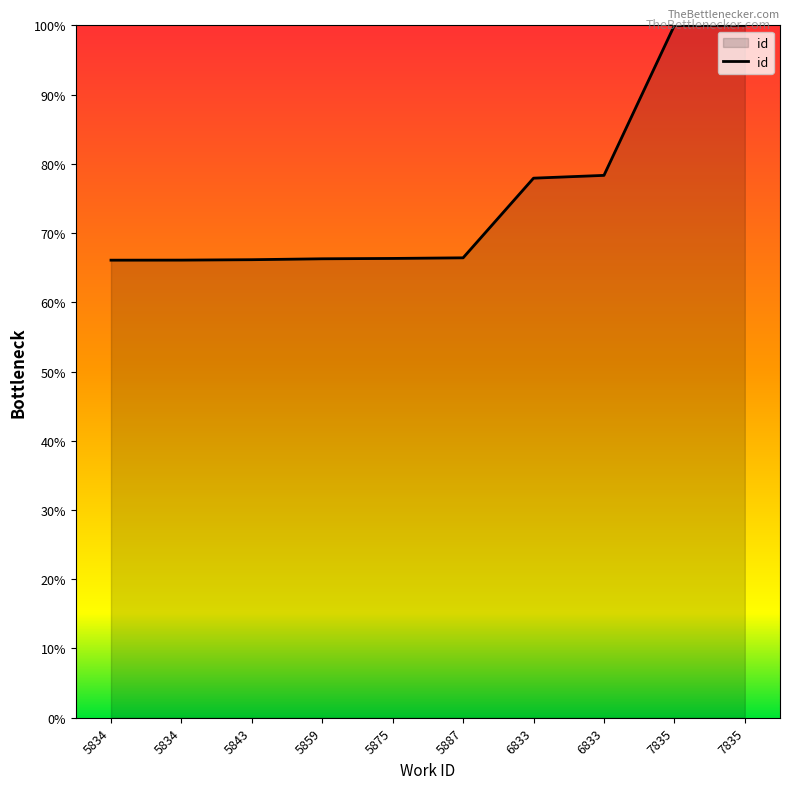

List the labels in order of value, largest first.

7835, 7835, 6833, 6833, 5887, 5875, 5859, 5843, 5834, 5834